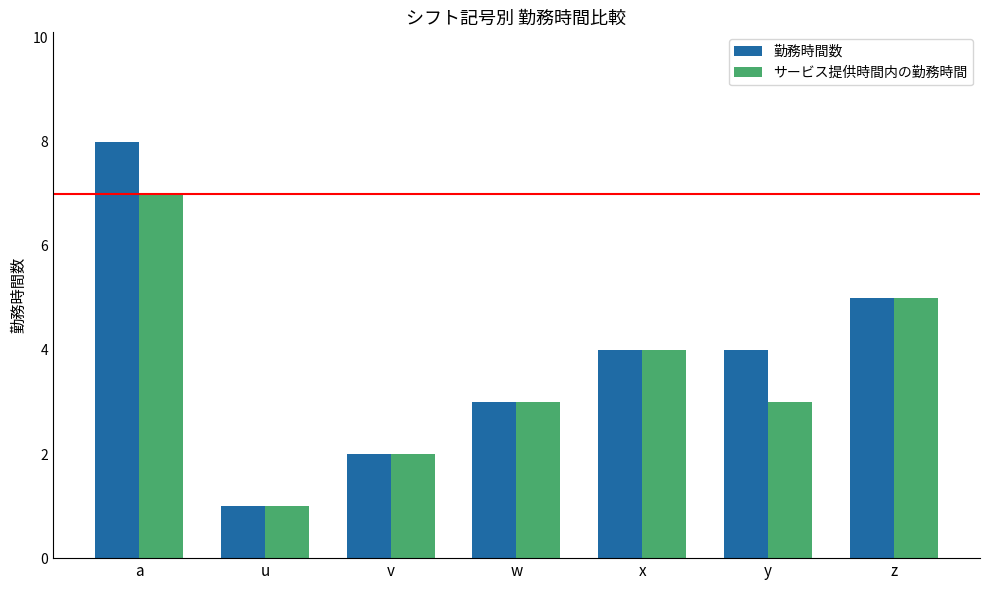

True or false: 勤務時間数 has a value of 5 at w.

False